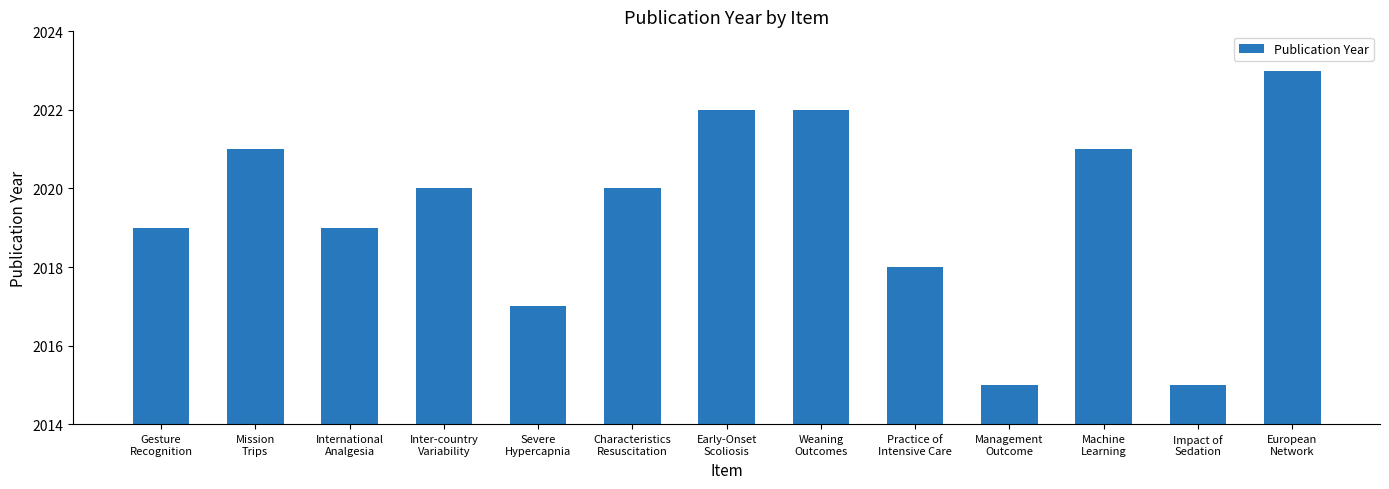

What value does the data have at Gesture
Recognition?

2019